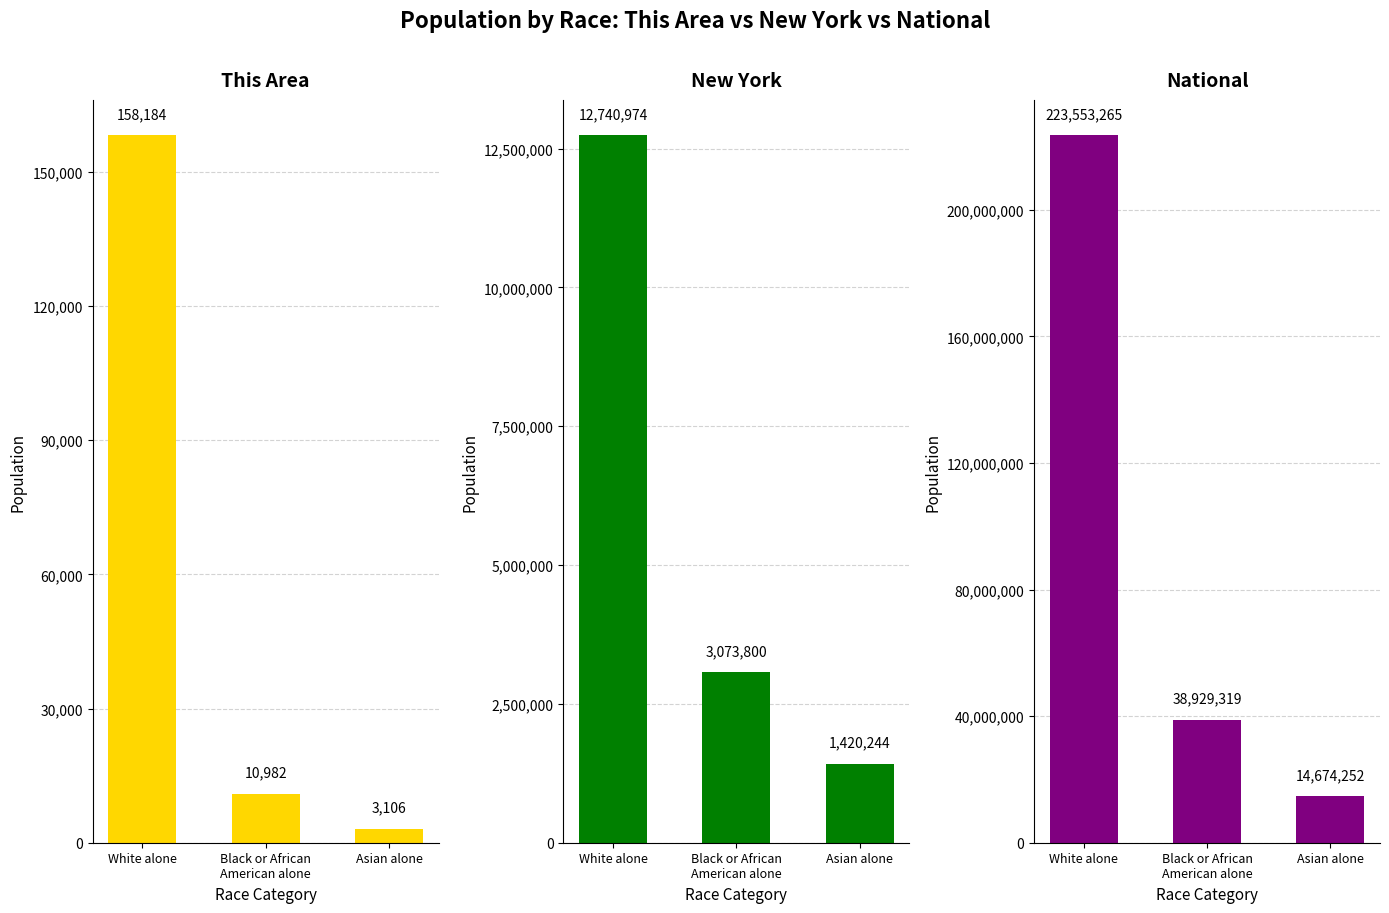

Reading left to right, transcribe all the data shown in this chart.

This Area: White alone=158184	Black or African
American alone=10982	Asian alone=3106
New York: White alone=12740974	Black or African
American alone=3073800	Asian alone=1420244
National: White alone=223553265	Black or African
American alone=38929319	Asian alone=14674252